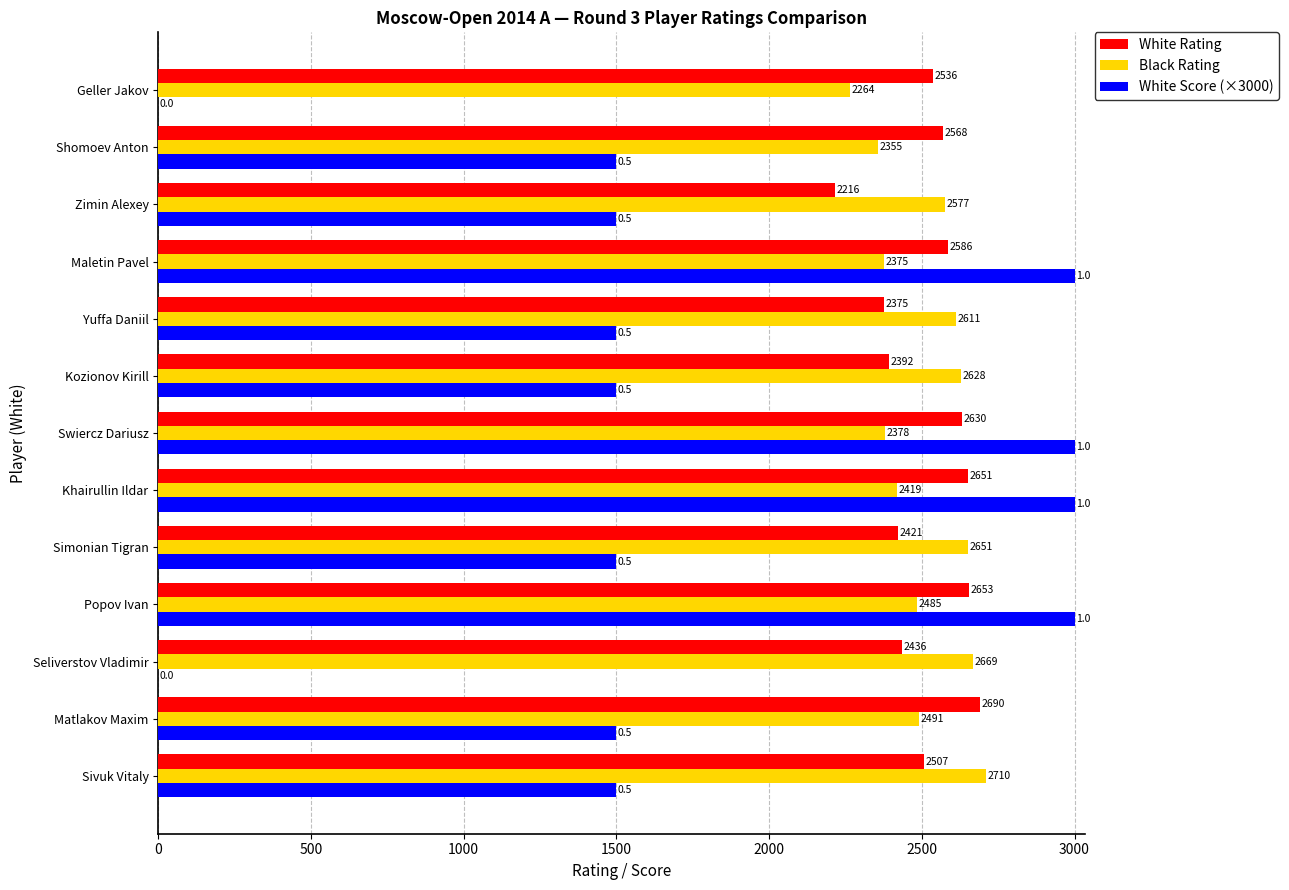

Between Popov Ivan and Geller Jakov, which series saw the biggest shift?

White Score (×3000)